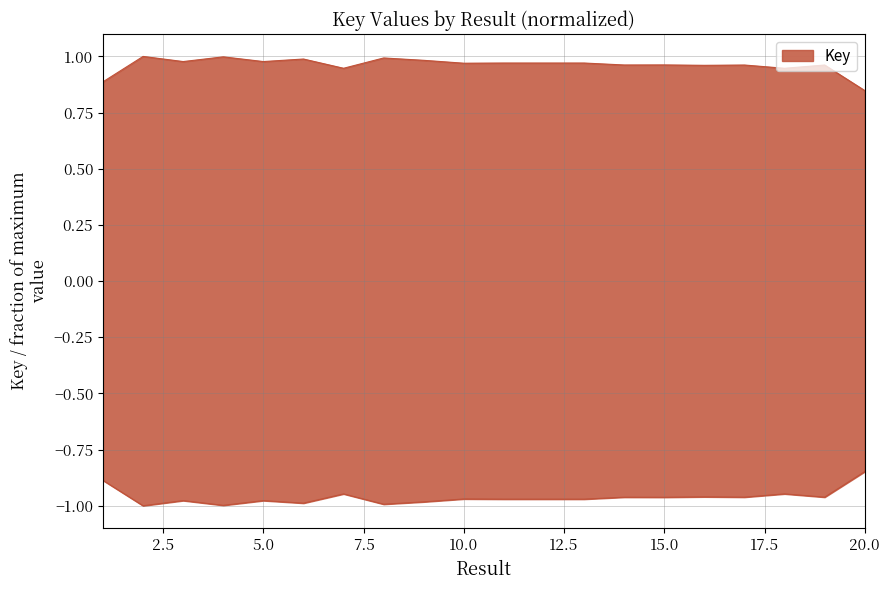

Is it true that the value at 10 is 1.0?

True